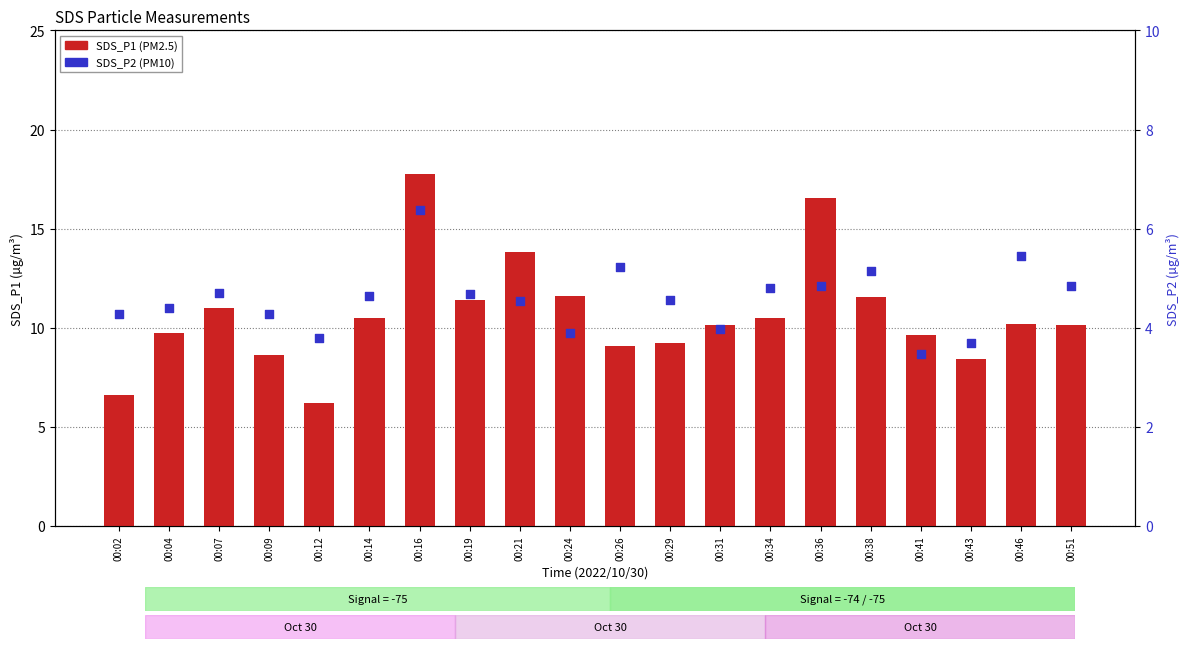

Which series has the widest spread of Y values?

SDS_P1